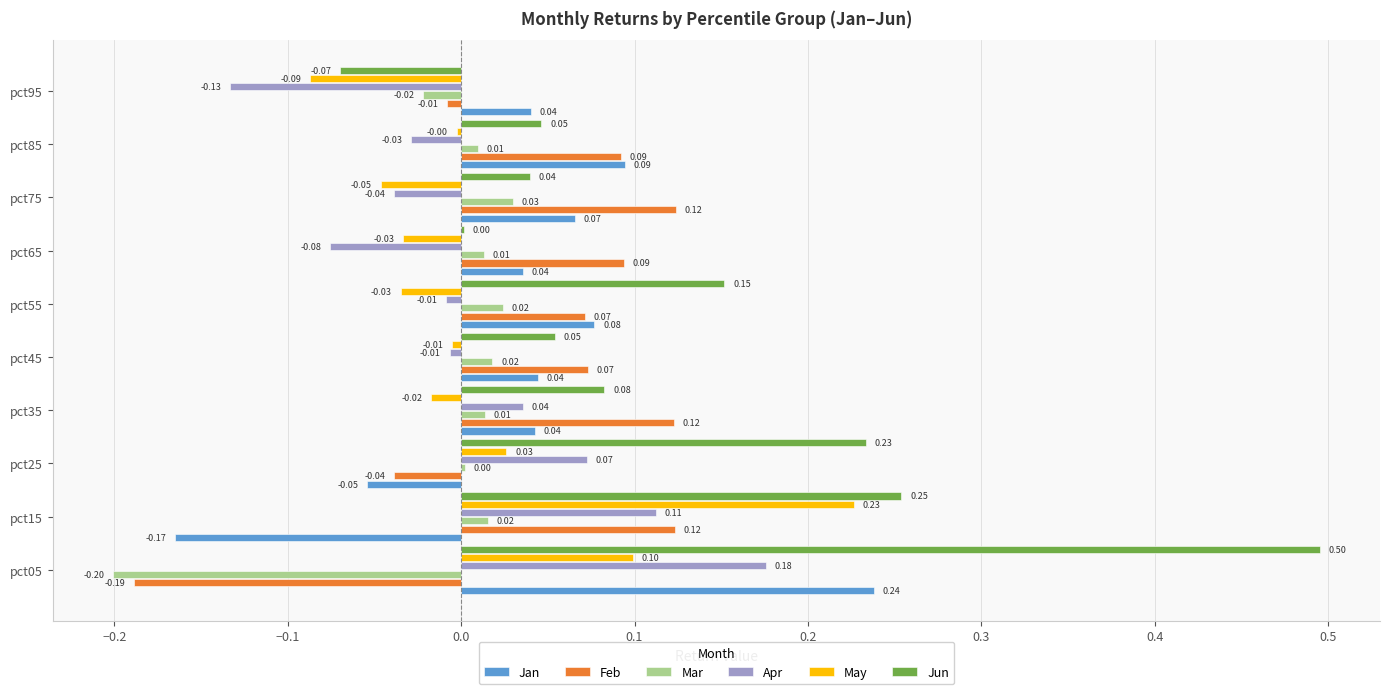

Between pct75 and pct85, which series saw the biggest shift?

May